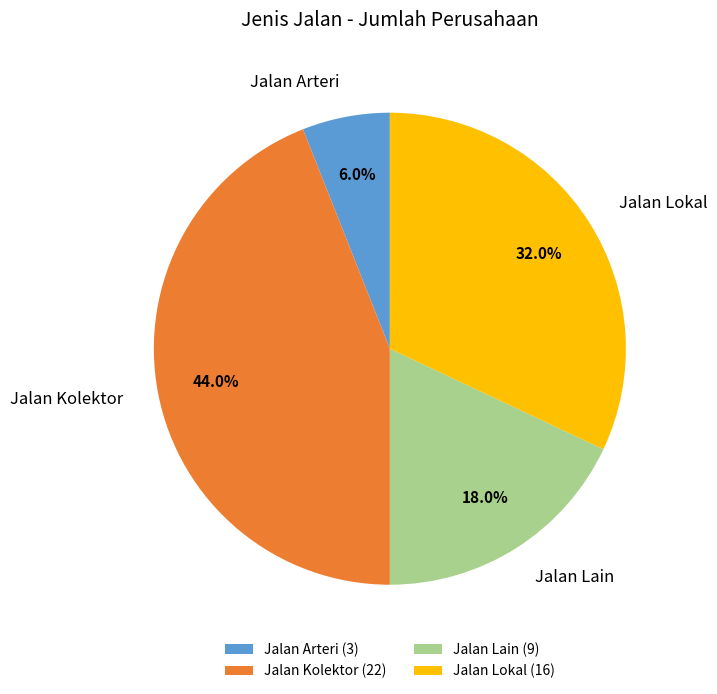

What is the ratio of the value at Jalan Arteri to the value at Jalan Kolektor?

0.1